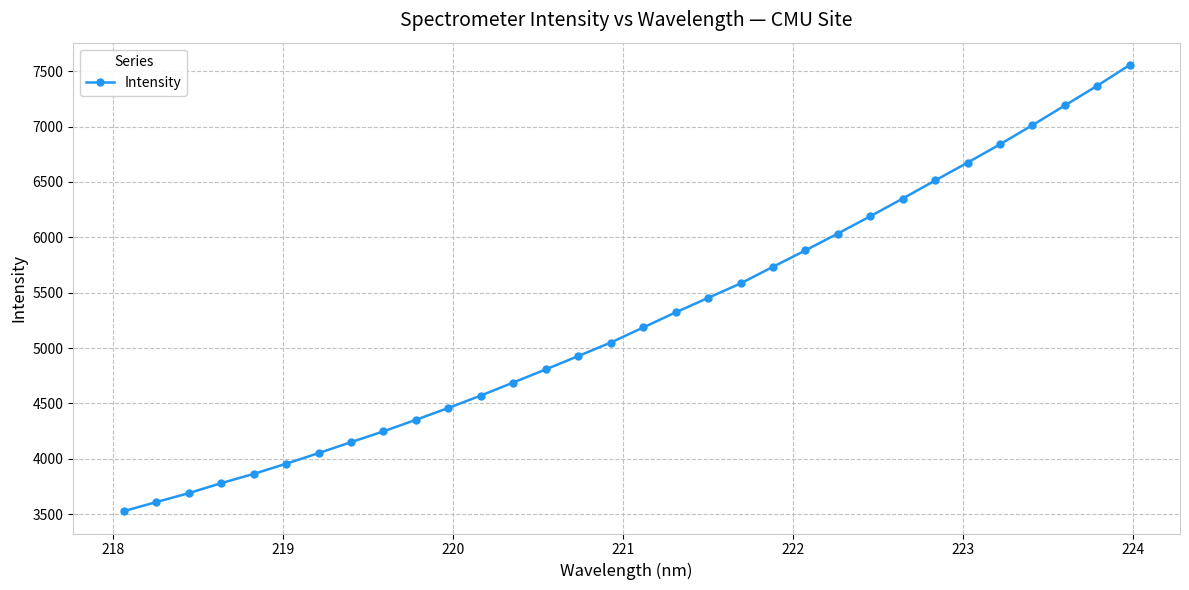

What is the value of the 7th point from the left?

4050.5